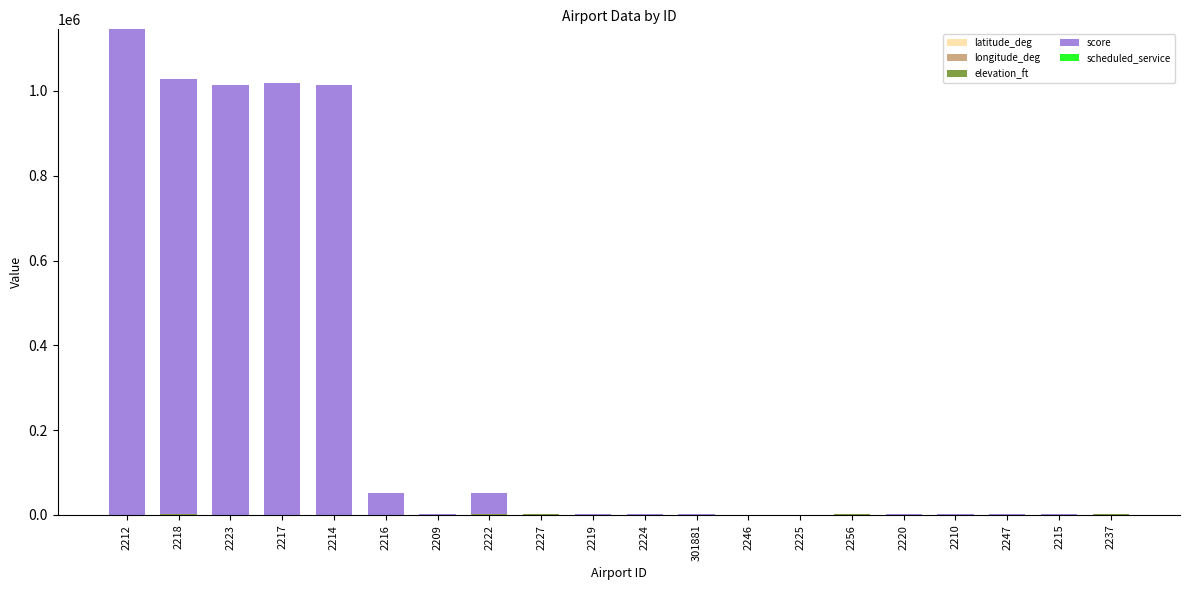

What position from the left is 2209?

7